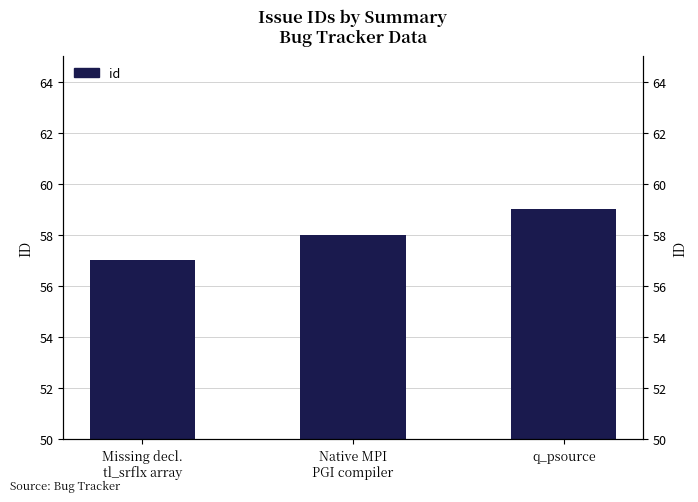

Reading left to right, extract all data points from this chart.

57	58	59